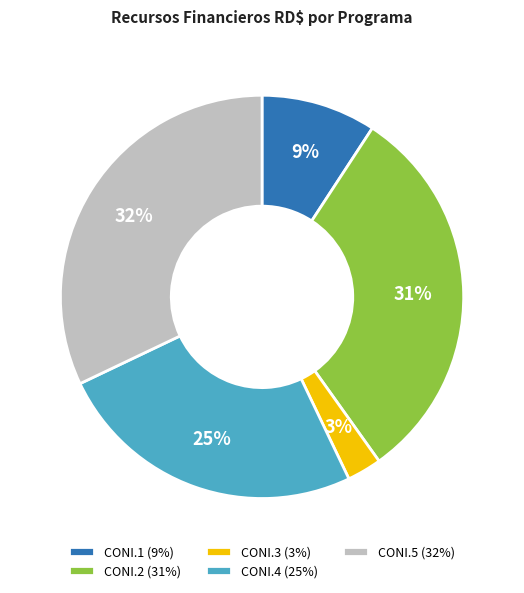

To the nearest percent, what portion does CONI.3 represent?

3%